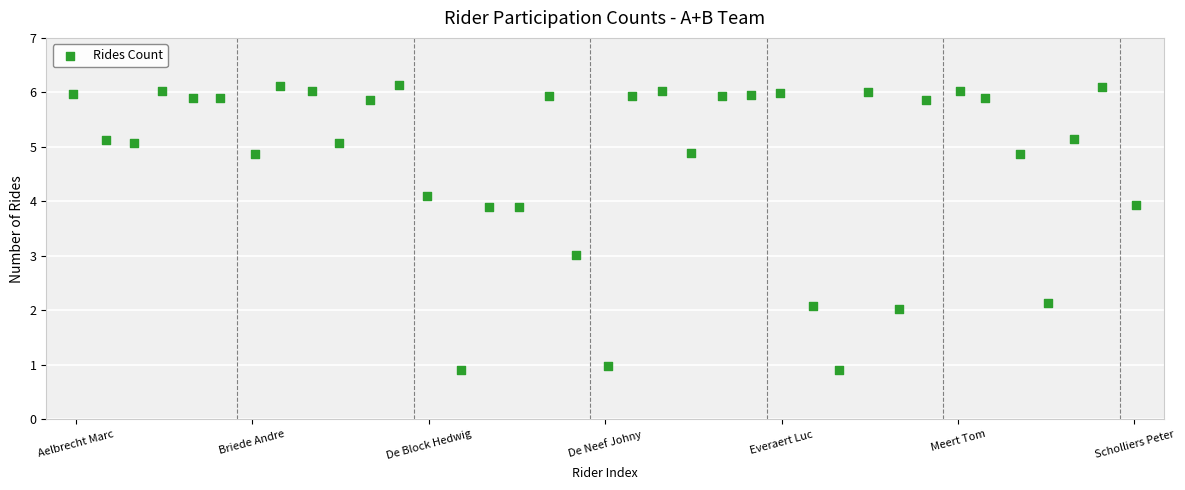

What is the range of X values (max minus min)?

36.1